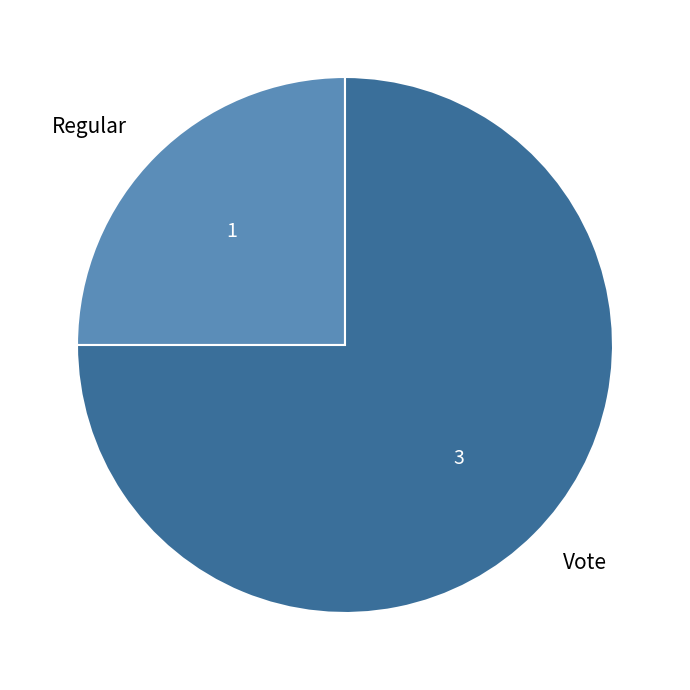

Is Vote the majority of the pie?

Yes